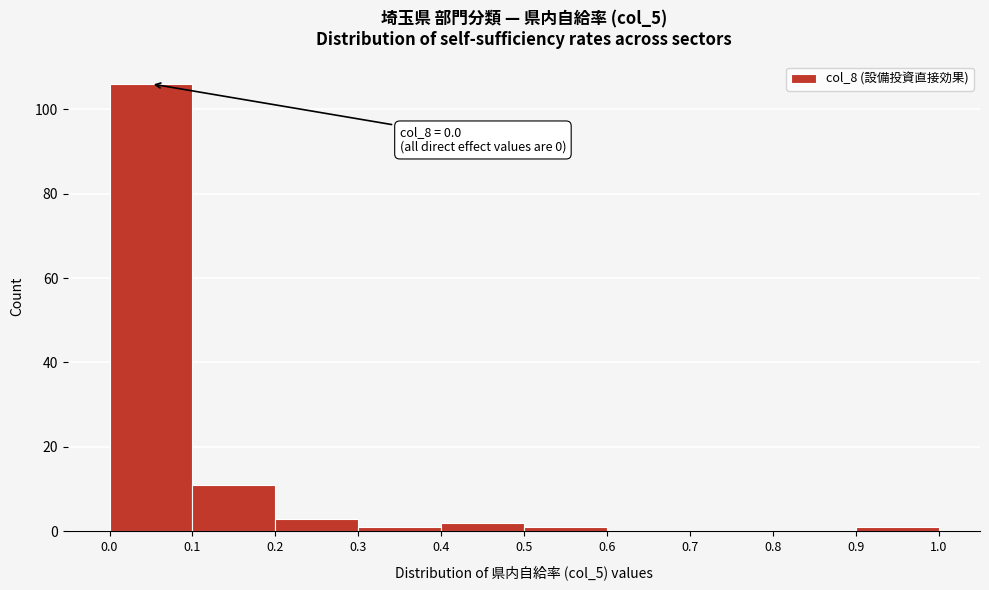

Which range on the x-axis has the tallest bar?

0.0 to 0.1